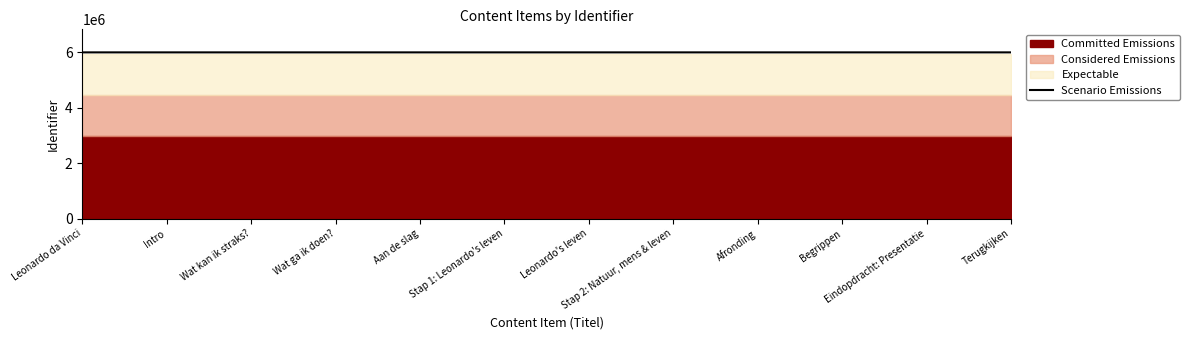

Reading left to right, transcribe all the data shown in this chart.

5994996.4	5994997.4	5994999.4	5995001.5	5995003.5	5995004.5	5995006.5	5995007.5	5995011.5	5995012.6	5995015.6	5995019.6